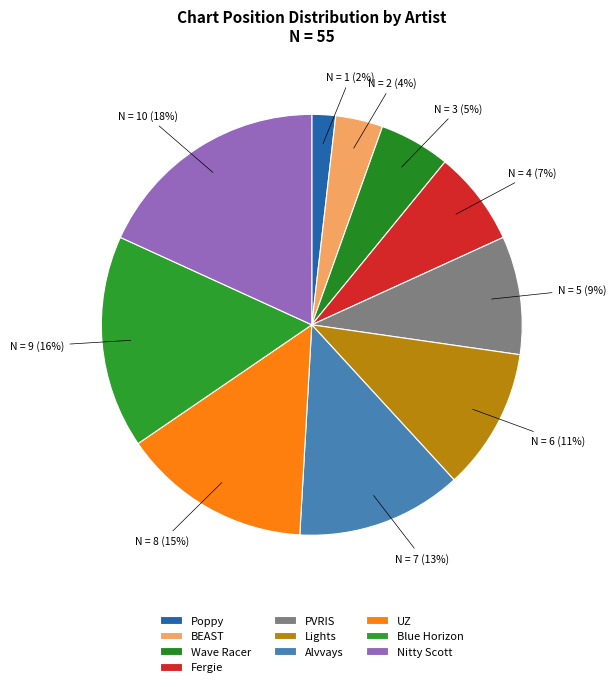

Do BEAST and Nitty Scott together represent more than half of the pie?

No